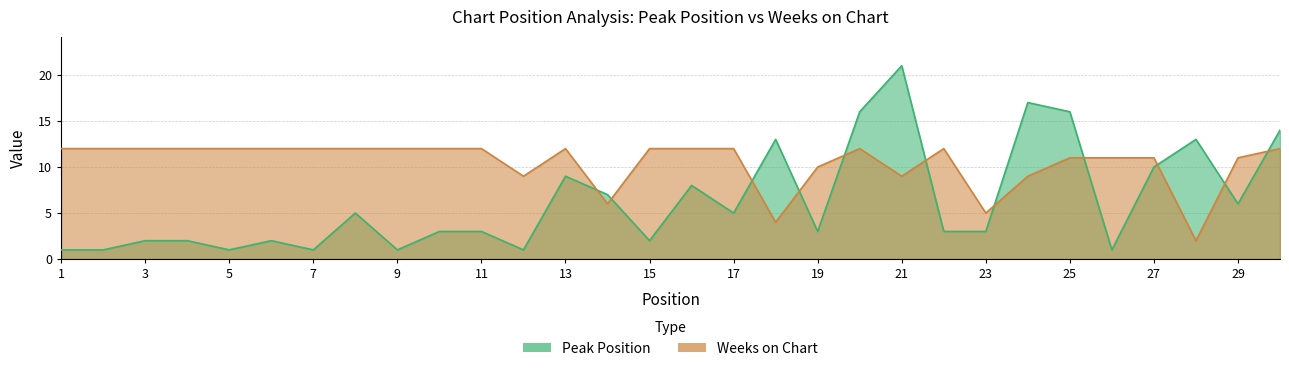

What is the sum of the Weeks on Chart values at 15 and 9?

24